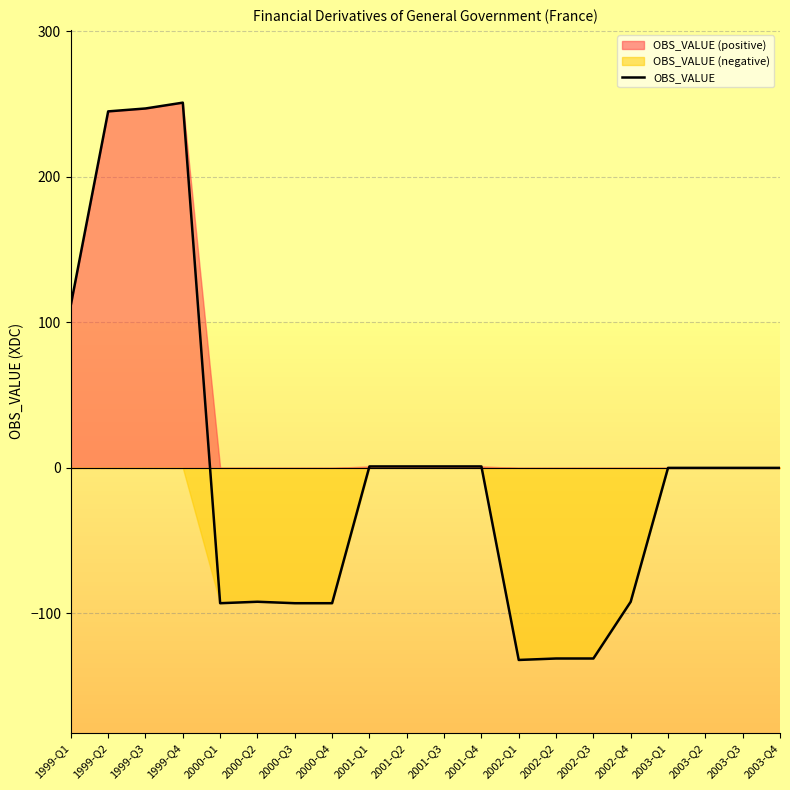

What is the label of the 20th point from the right?

1999-Q1